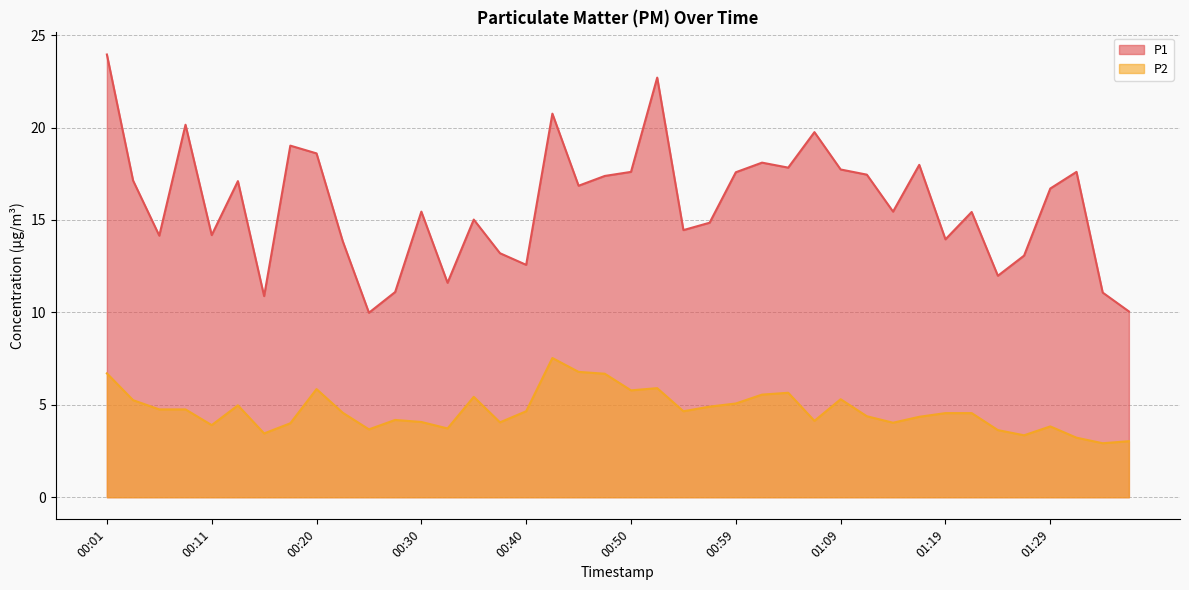

How many interior local peaks does the P1 series have?

12